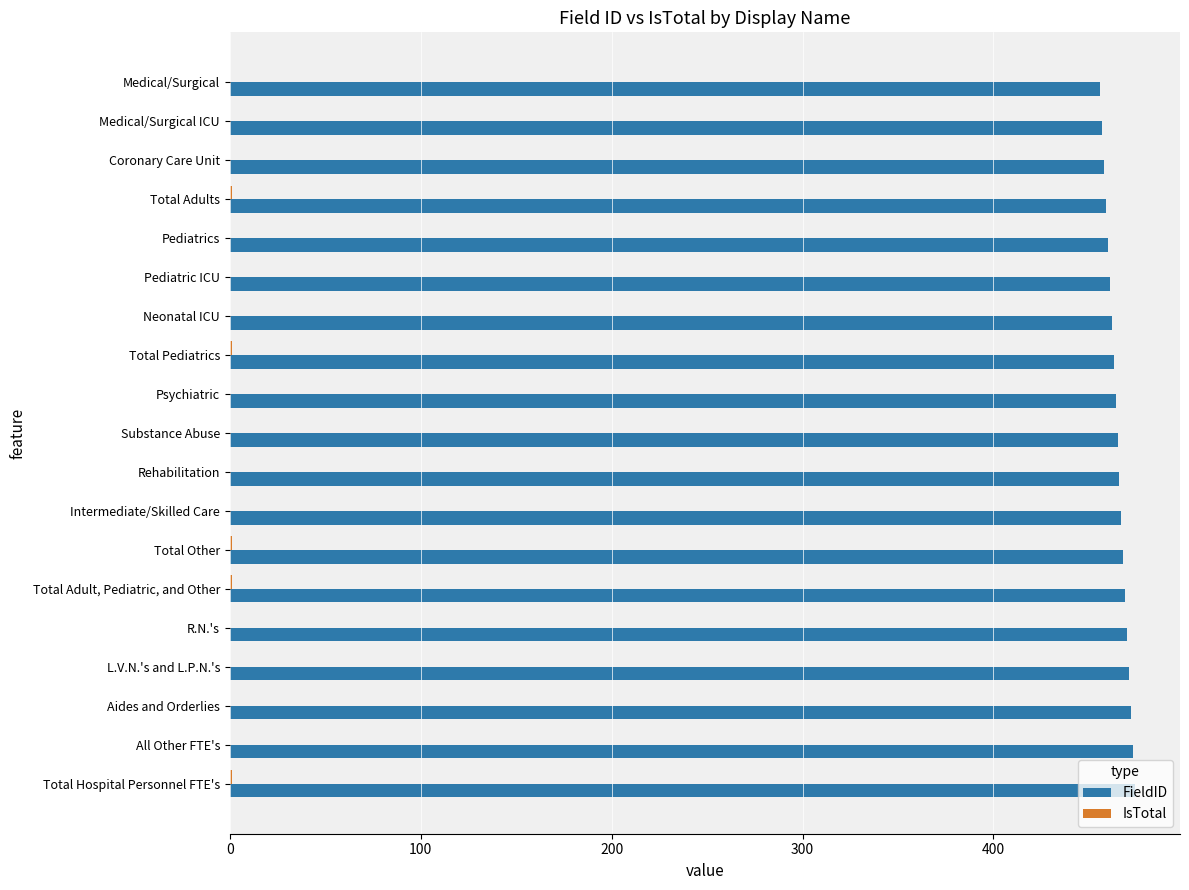

What is the sum of all FieldID values?

8835